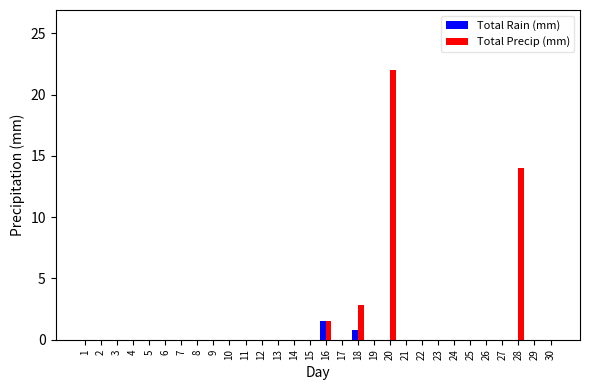

How many groups of bars are there?

30